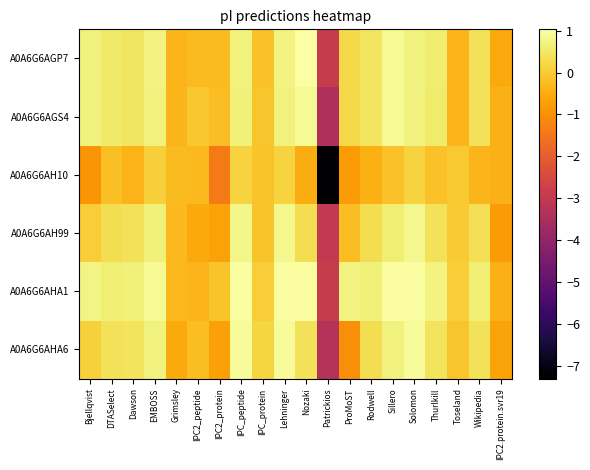

What is the difference between the highest and lowest values at Wikipedia?

1.0